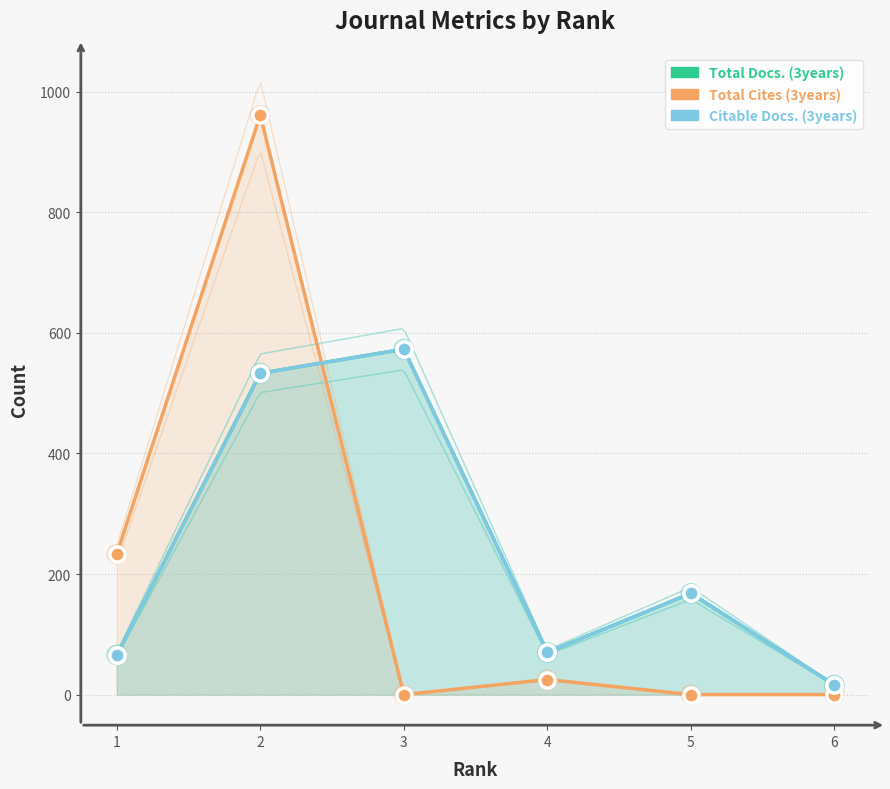

What is the total value across all series at 6?

32